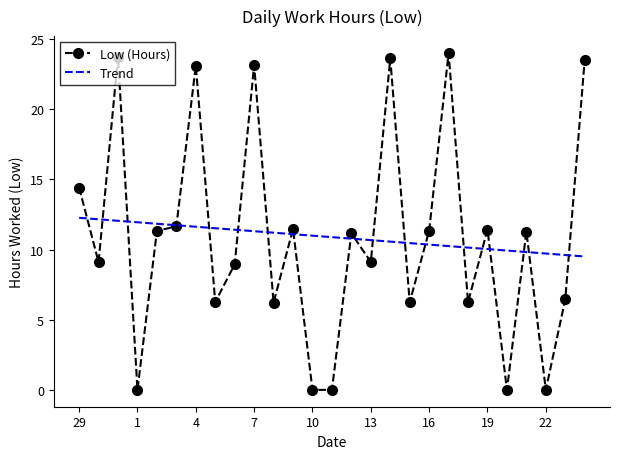

Which series has the largest range (max minus min)?

Low (Hours)